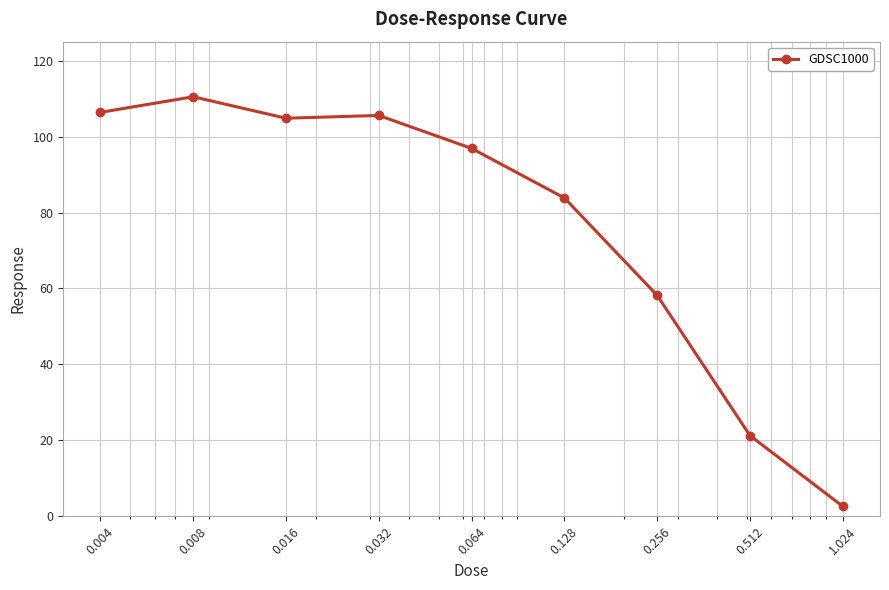

True or false: the data has more than 2 interior local peaks.

False